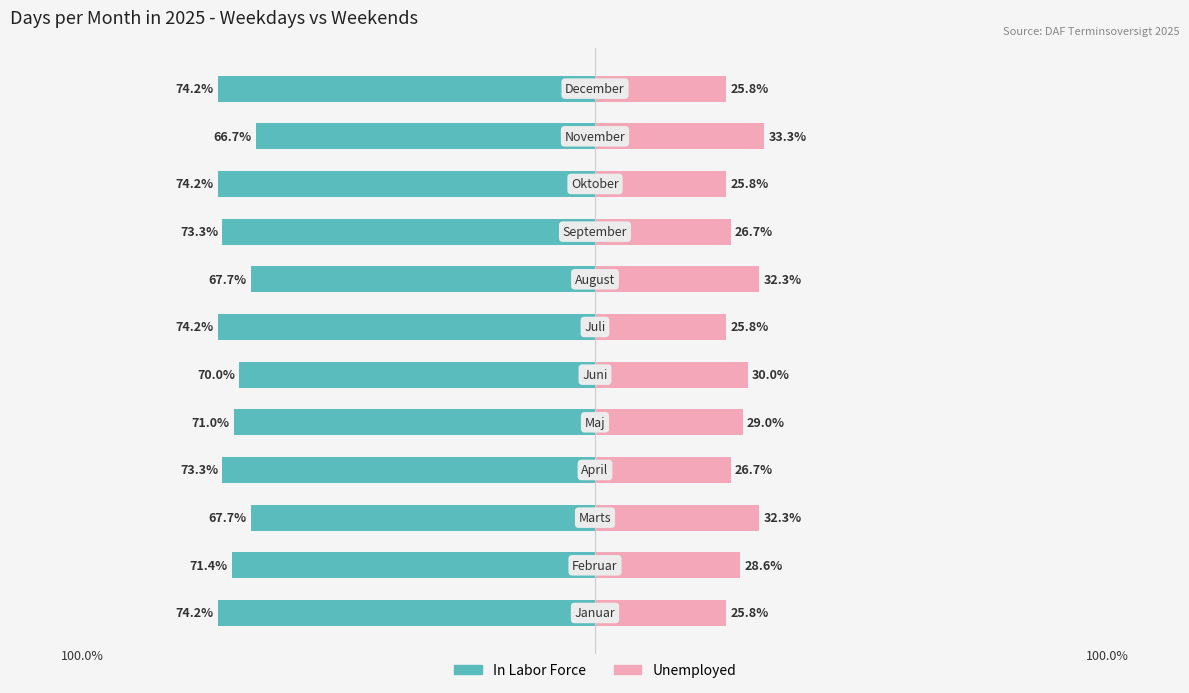

How many categories are shown in the chart?

12